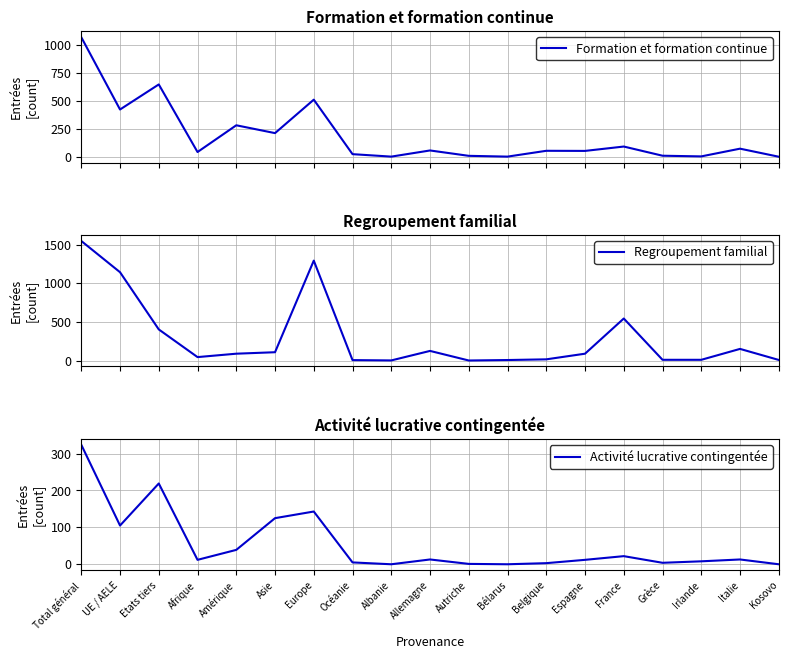

At Océanie, list the series in order from largest to smallest.

Formation et formation continue, Regroupement familial, Activité lucrative contingentée